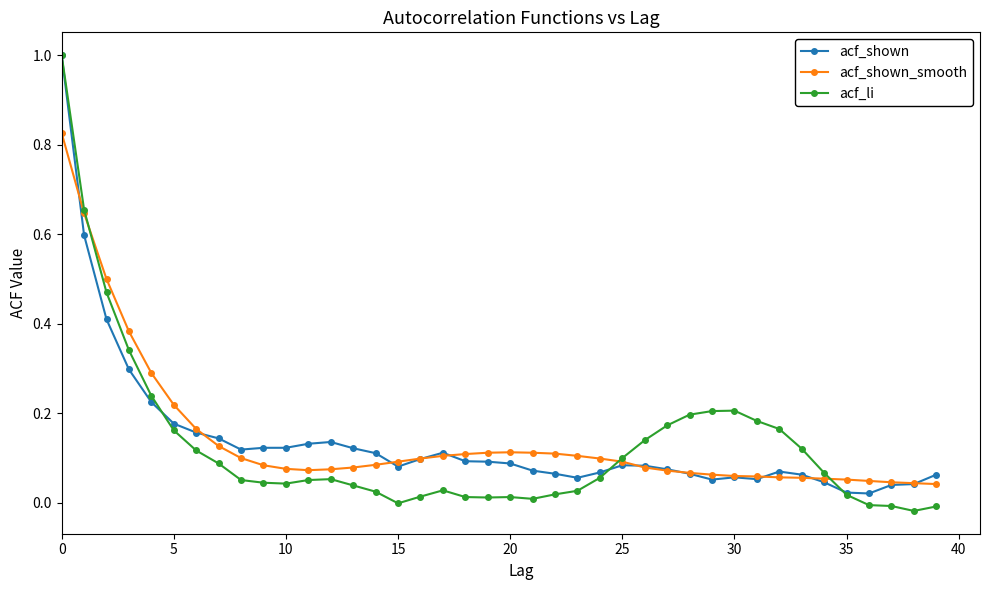

What is the highest value of the acf_shown series?

1.0